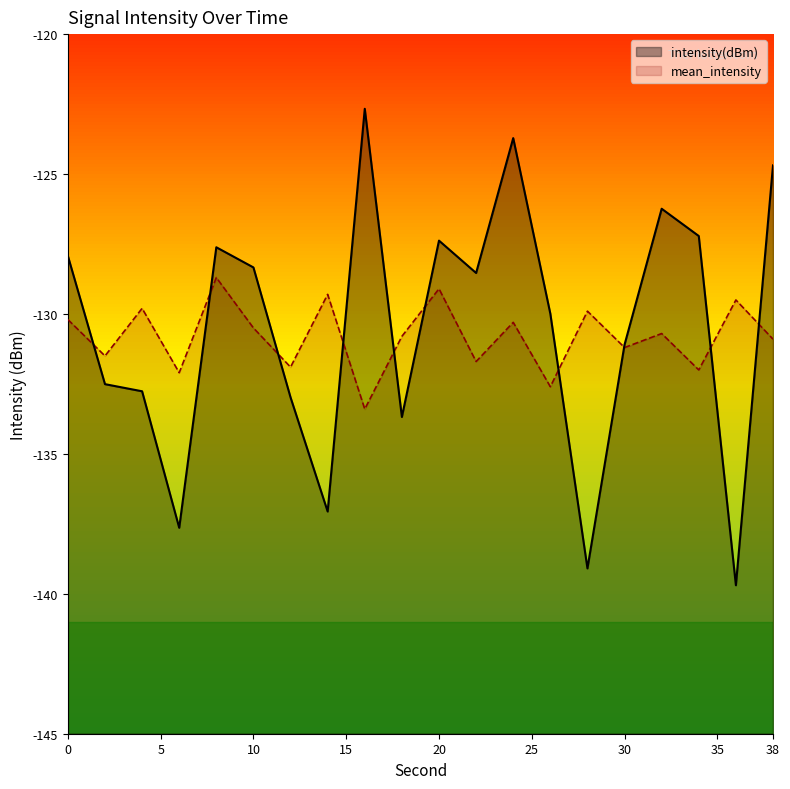

Rank the series by their maximum value, from lowest to highest.

mean_intensity, intensity(dBm)